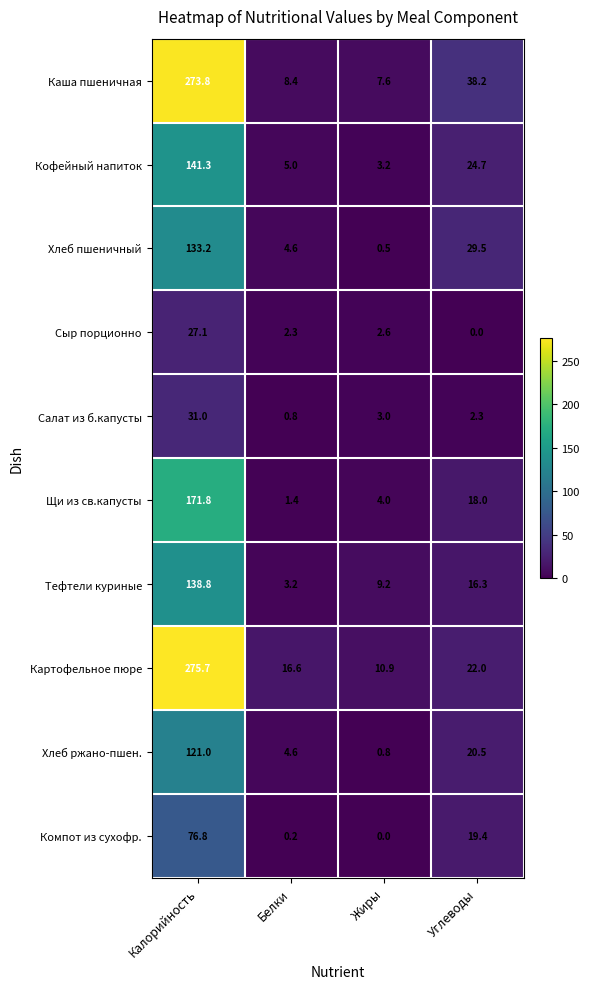

Which series changed the most between Калорийность and Углеводы?

Картофельное пюре